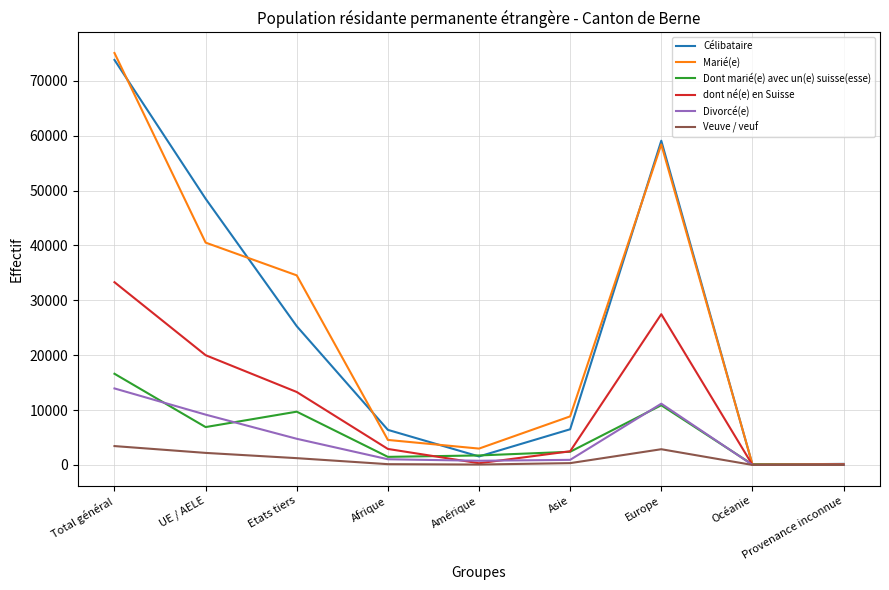

What is the greatest value displayed?

75053